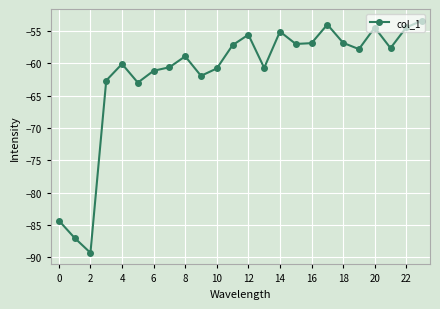

What is the greatest value displayed?

-53.4